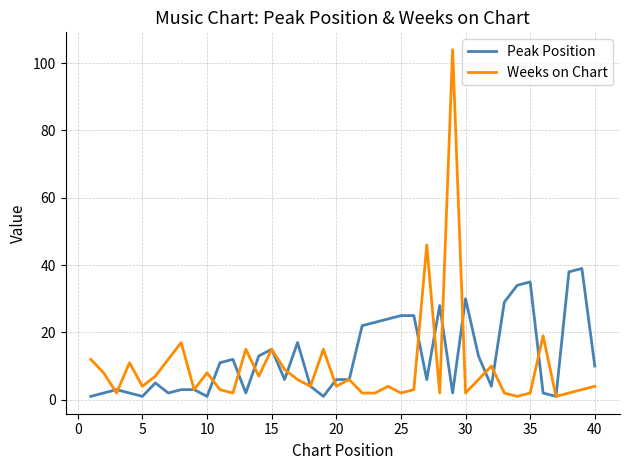

What is the difference between the maximum and minimum values in the Weeks on Chart series?

103